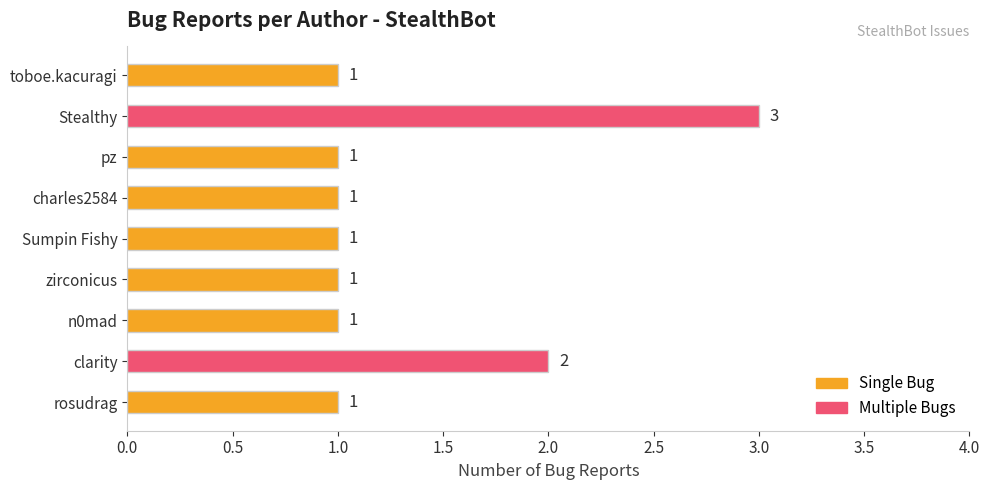

How many bars are there in total?

9